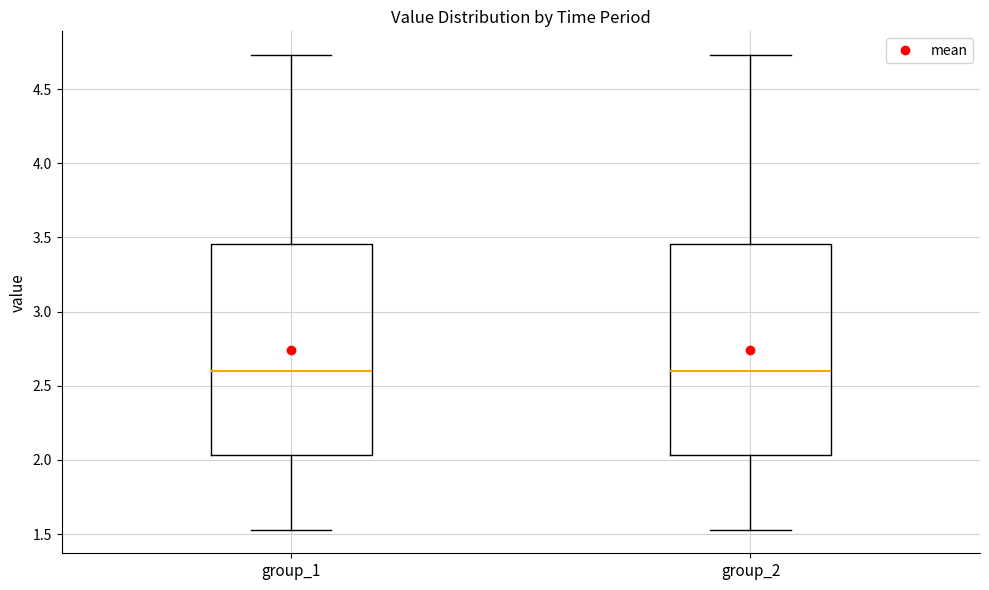

Reading left to right, transcribe this box plot: for each box, give where its median line is, the range the box spans, and where its two whiskers end, as read against the y-axis. The values are not printed on the chart, so give them approximately, as read against the axis.

group_1: median 2.60, box 2.05 to 3.45, whiskers 1.55 to 4.75
group_2: median 2.60, box 2.05 to 3.45, whiskers 1.55 to 4.75